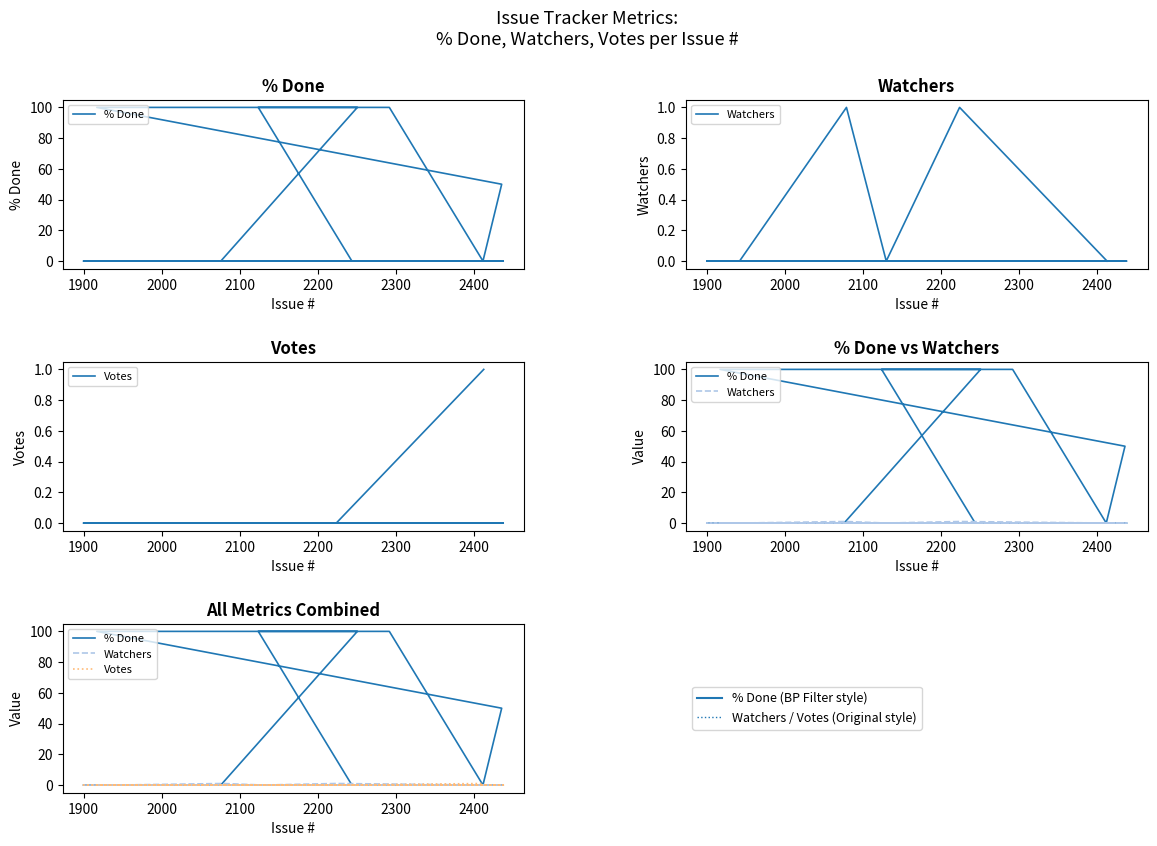

How many data points in Watchers are above 0?

2